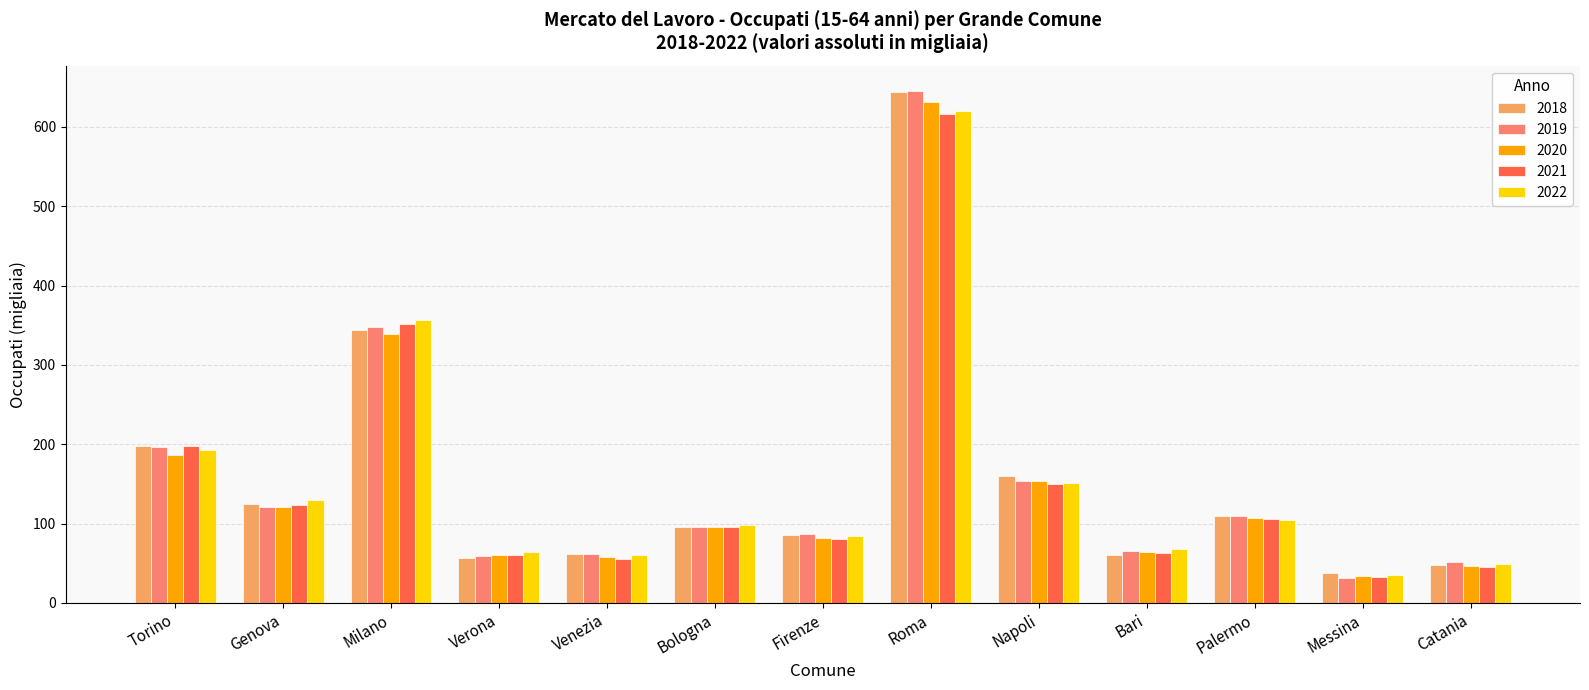

How many bars are there in each group?

5